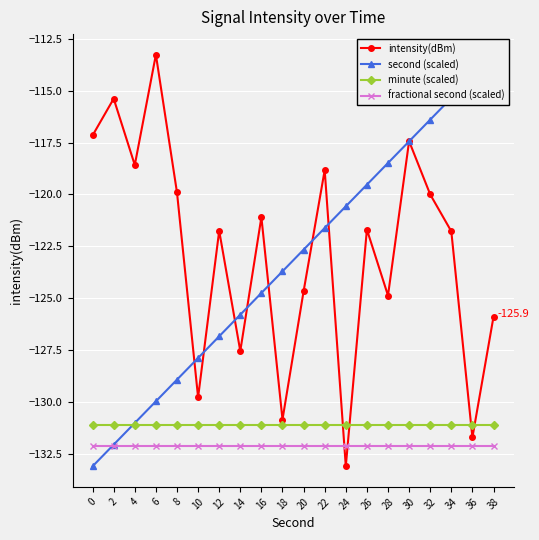

What is the lowest value of the intensity(dBm) series?

-133.1